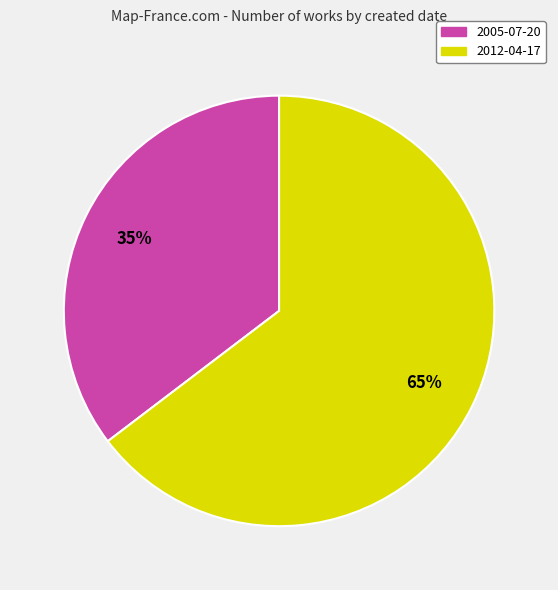

Which slice is the largest?

2012-04-17